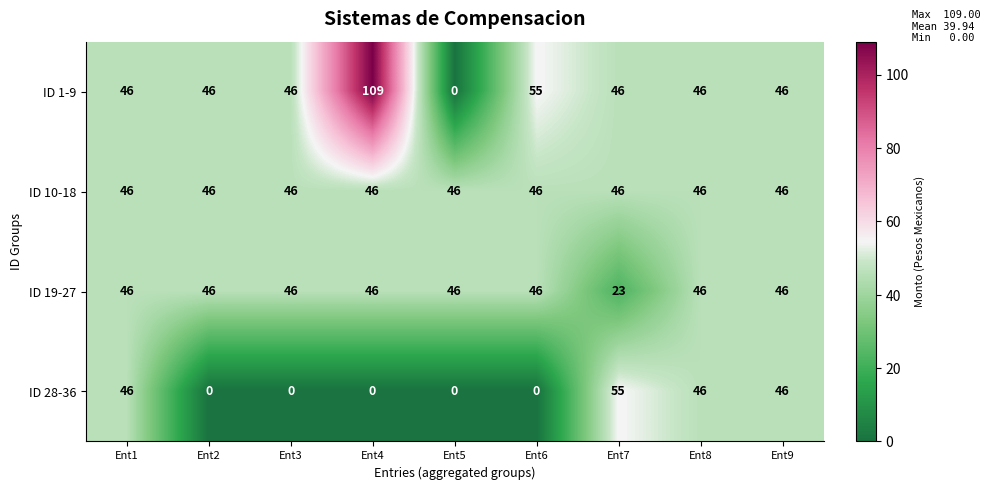

Read the ID 19-27 value at Ent6.

46